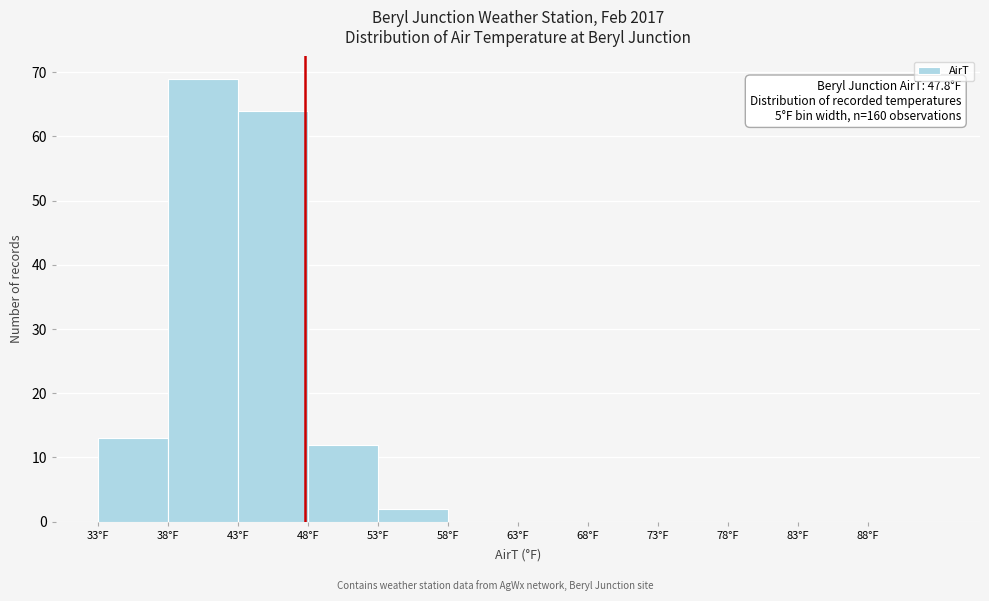

Which range on the x-axis has the tallest bar?

38 to 43